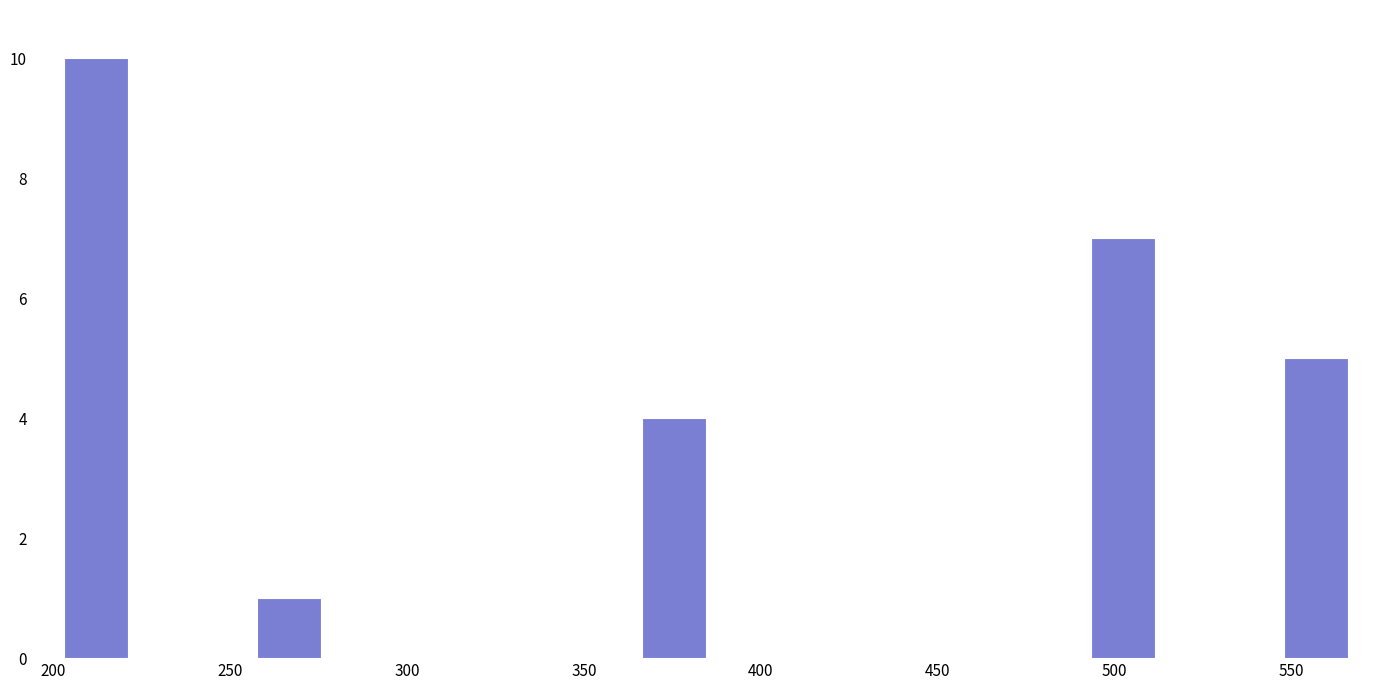

Around what value on the x-axis is the tallest bar? Give the approximate position of its centre, as read against the axis.

210